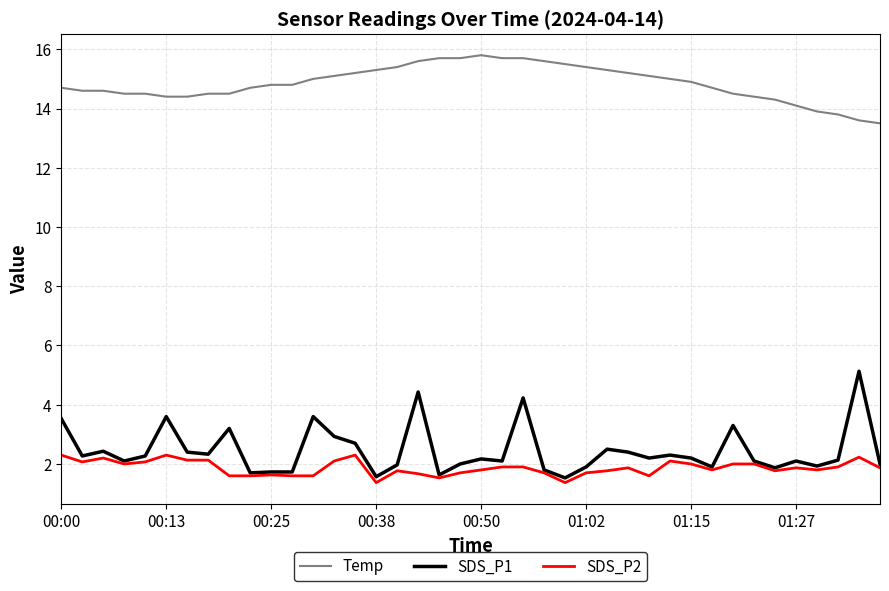

What is the difference between the maximum and minimum values in the SDS_P2 series?

0.9